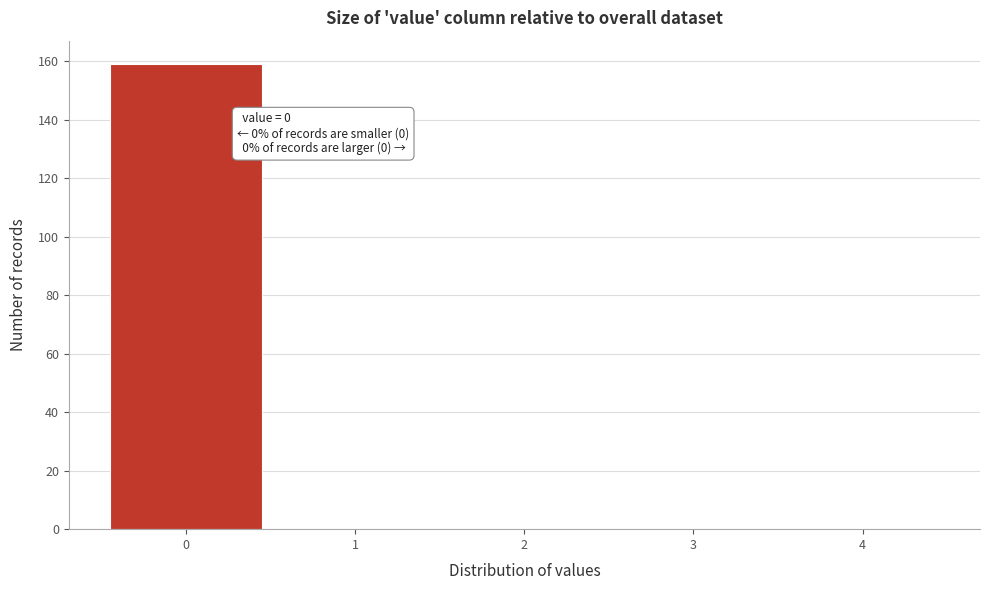

Which range on the x-axis has the tallest bar?

-0.5 to 0.5